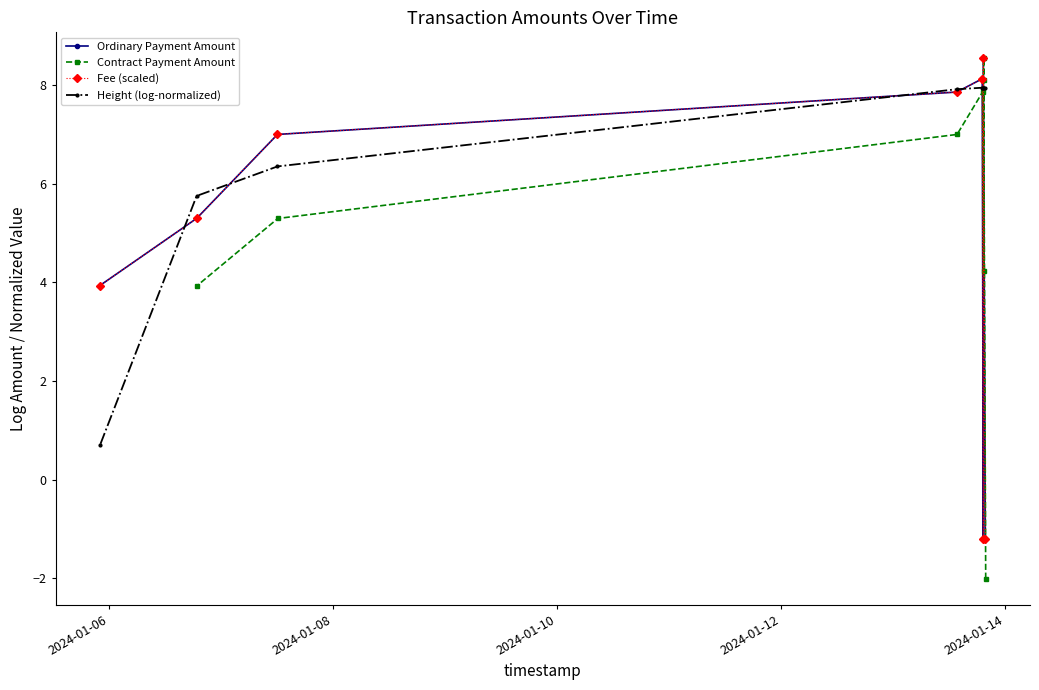

True or false: Contract Payment Amount has a value of 5.0 at 2024-01-10.

False